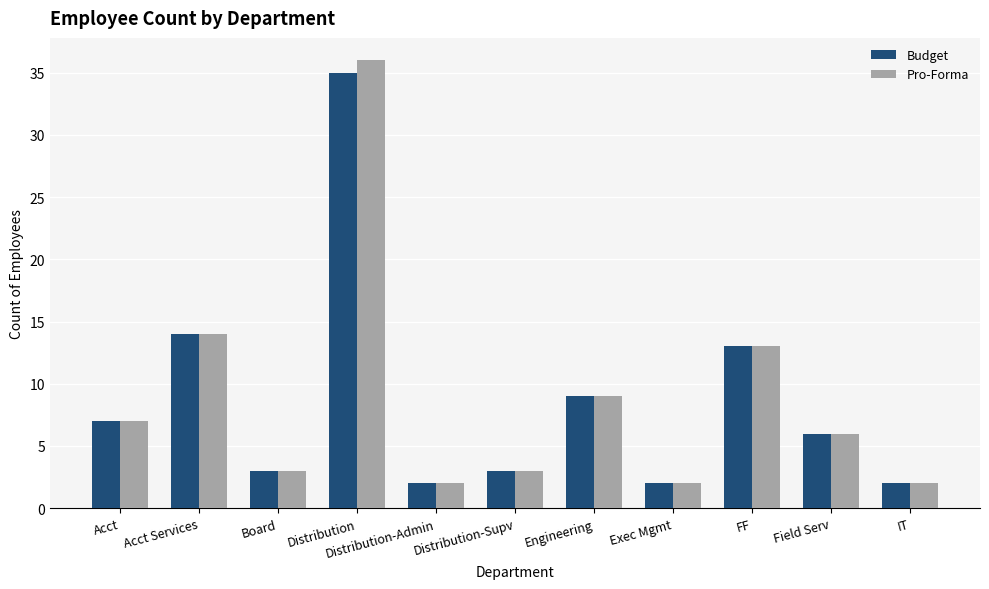

Reading left to right, transcribe all the data shown in this chart.

Budget: Acct=7	Acct Services=14	Board=3	Distribution=35	Distribution-Admin=2	Distribution-Supv=3	Engineering=9	Exec Mgmt=2	FF=13	Field Serv=6	IT=2
Pro-Forma: Acct=7	Acct Services=14	Board=3	Distribution=36	Distribution-Admin=2	Distribution-Supv=3	Engineering=9	Exec Mgmt=2	FF=13	Field Serv=6	IT=2